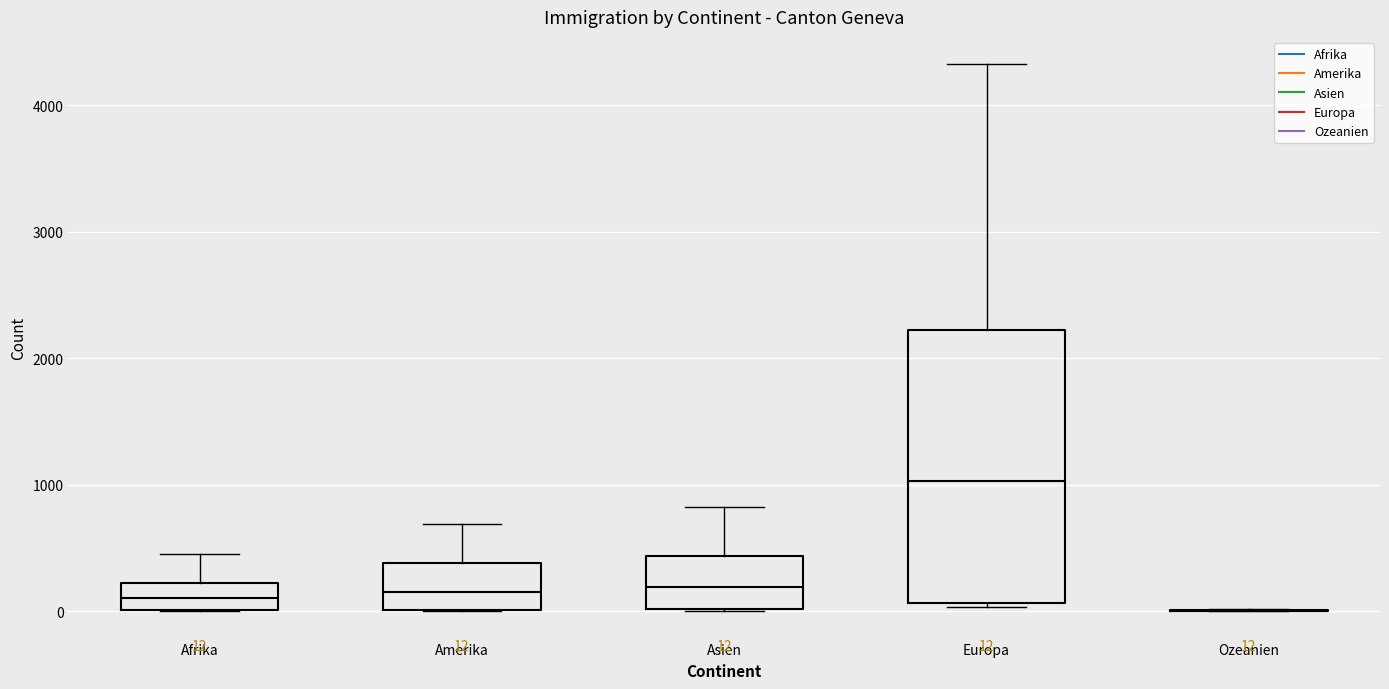

Which box is the tallest, from its lower edge to its upper edge?

Europa